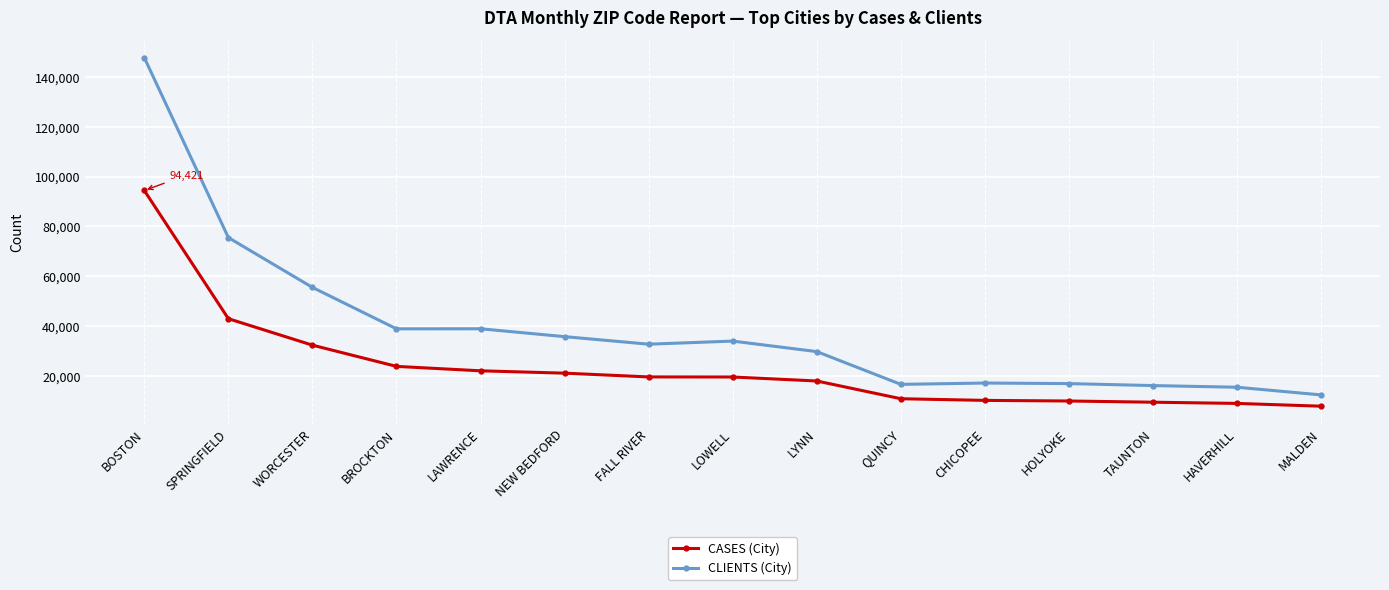

True or false: CASES (City) and CLIENTS (City) intersect in this chart.

False